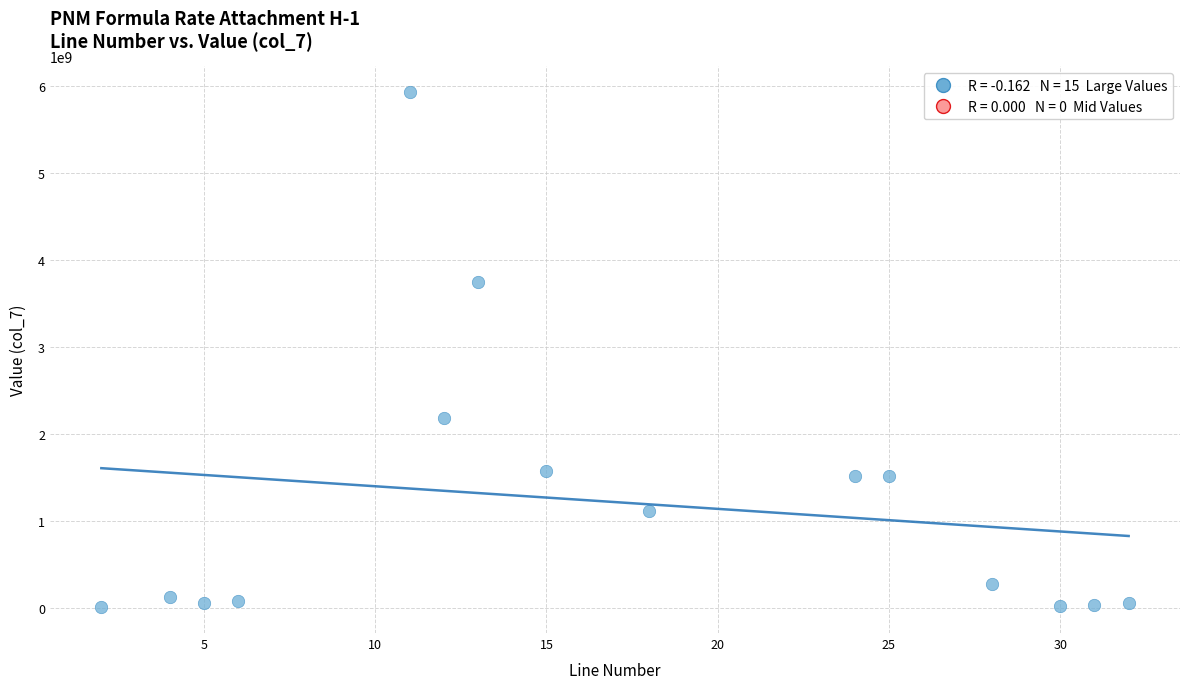

What is the range of Y values (max minus min)?

5928061307.0